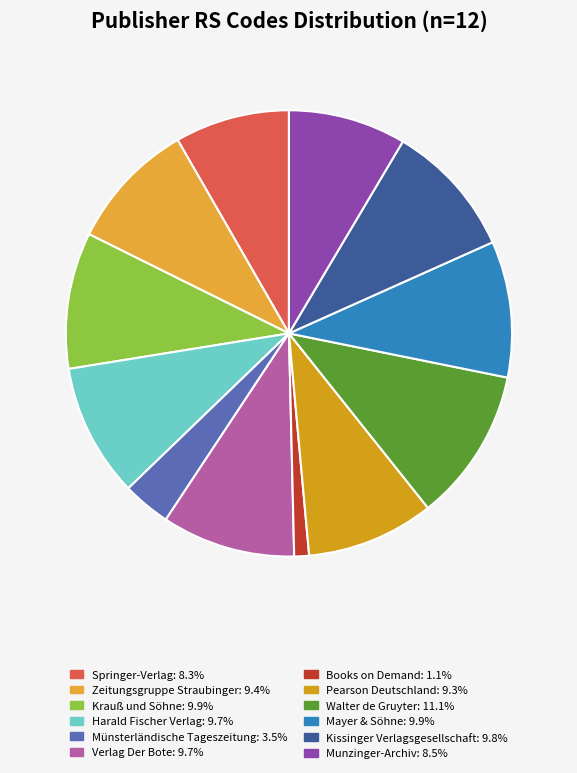

How many segments does this pie chart have?

12